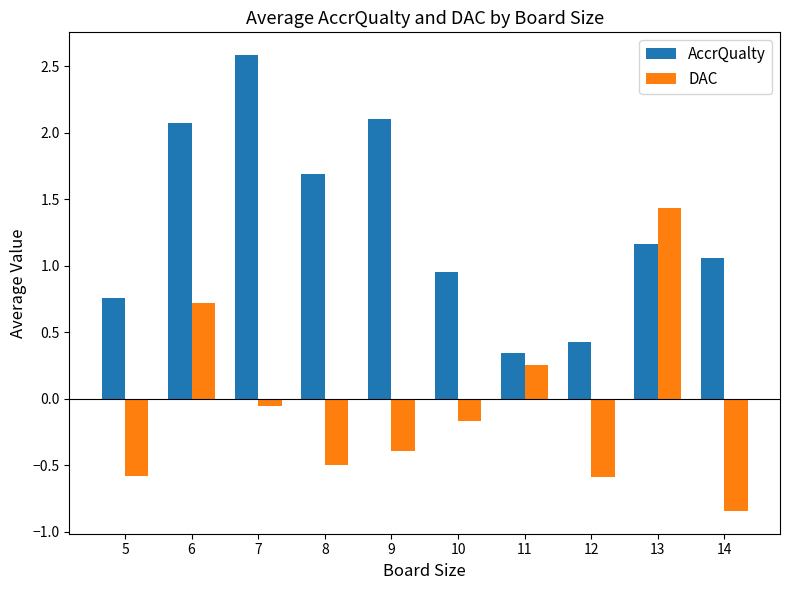

Rank the series at 7 from highest to lowest value.

AccrQualty, DAC